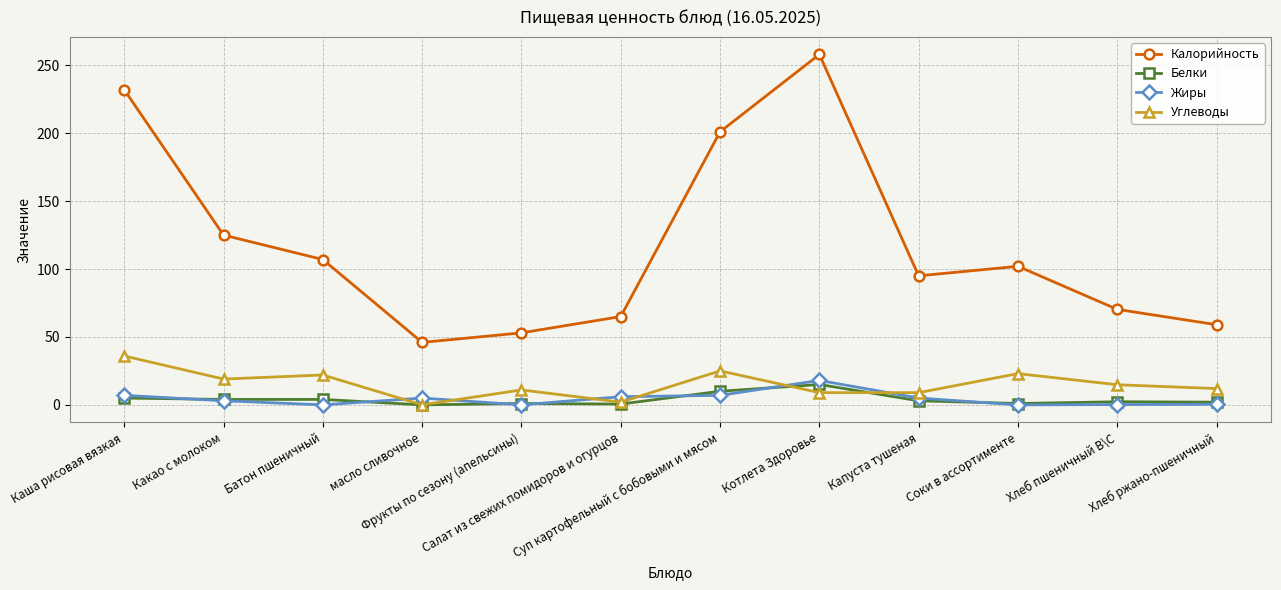

In Углеводы, how many points are higher than both neighbors (excluding endpoints)?

4